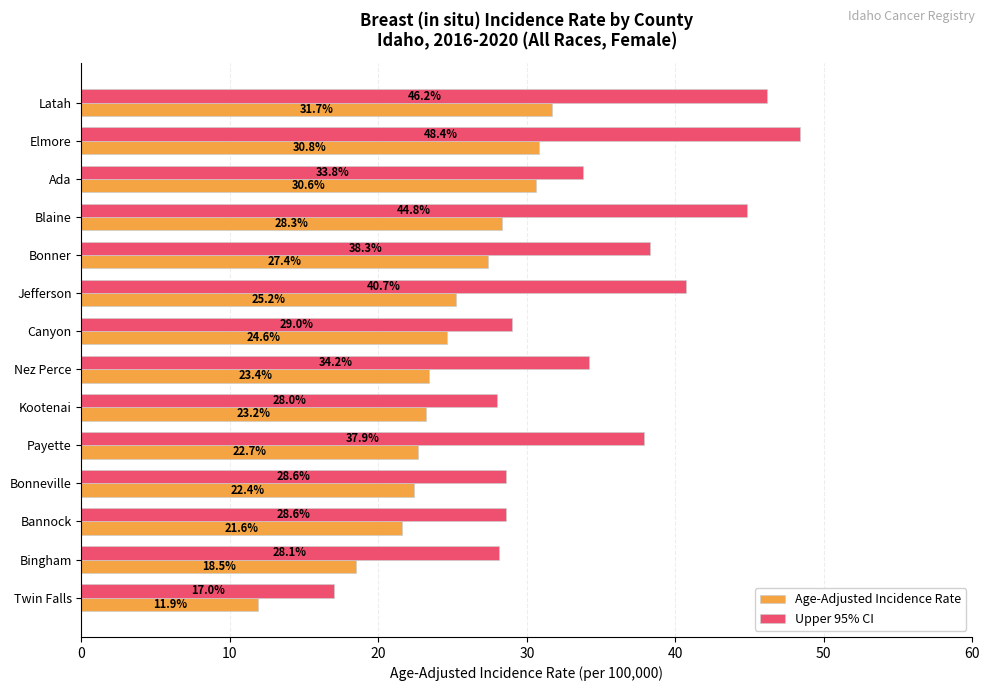

At Twin Falls, list the series in order from largest to smallest.

Upper 95% CI, Age-Adjusted Incidence Rate